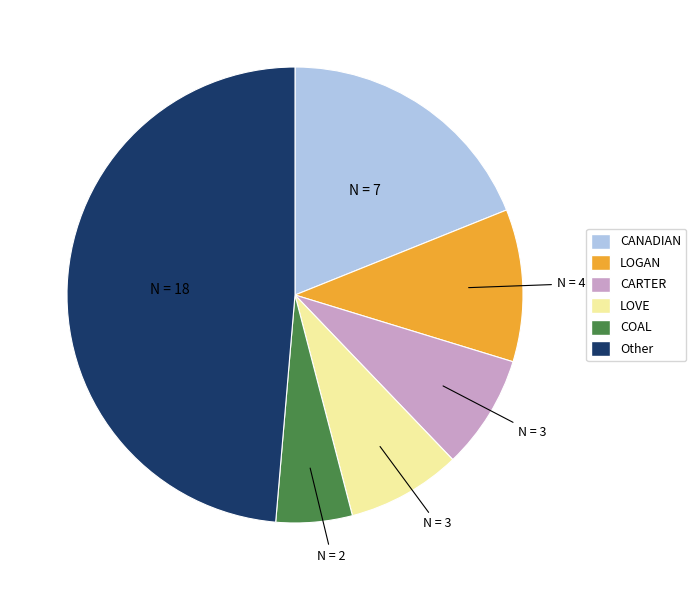

Approximately how many times larger is the value at LOVE compared to CANADIAN?

0.4